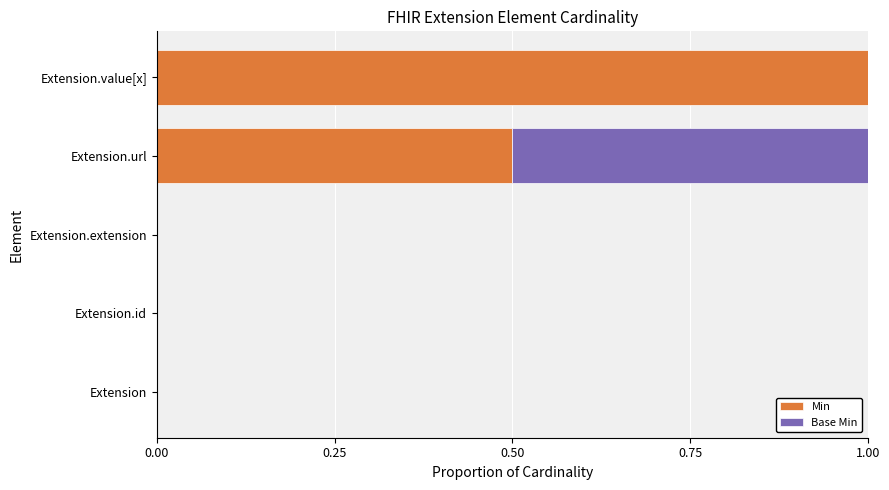

The value of Min at Extension.extension is 0.0. True or false?

True